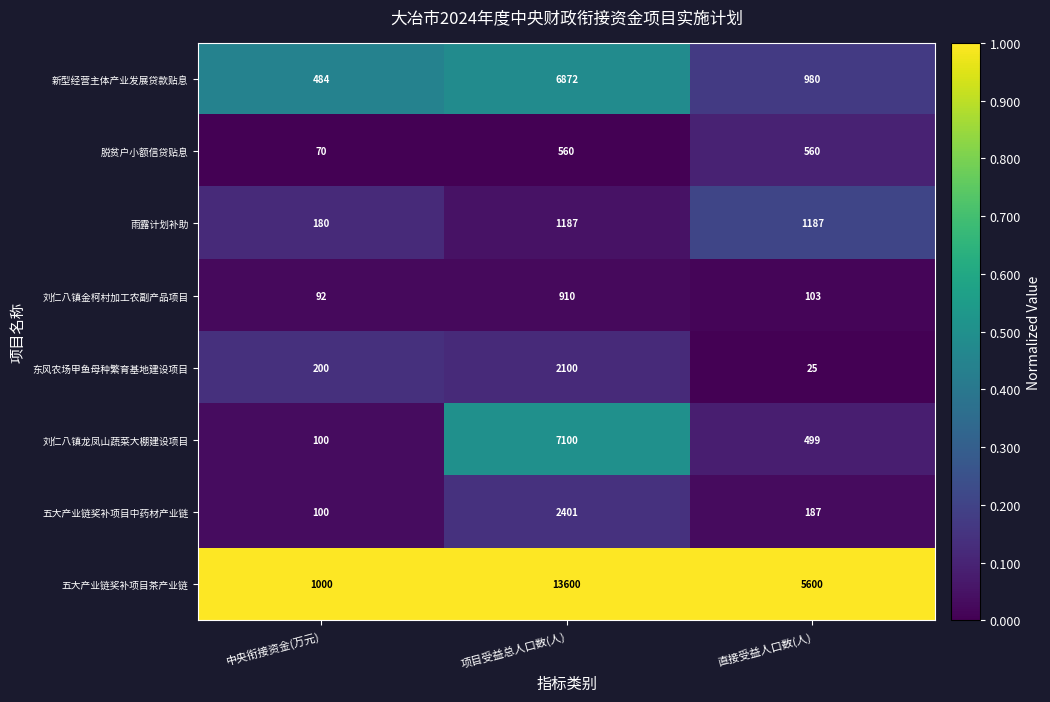

Which series changed the most between 中央衔接资金(万元) and 直接受益人口数(人)?

五大产业链奖补项目茶产业链